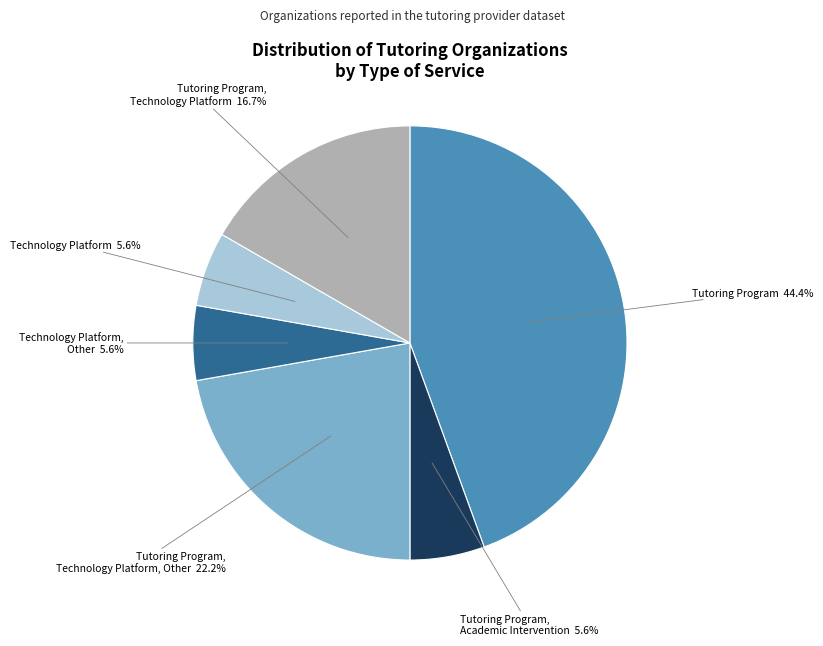

What is the total percentage of Tutoring Program, Technology Platform, Other and Tutoring Program, Academic Intervention?

27.8%